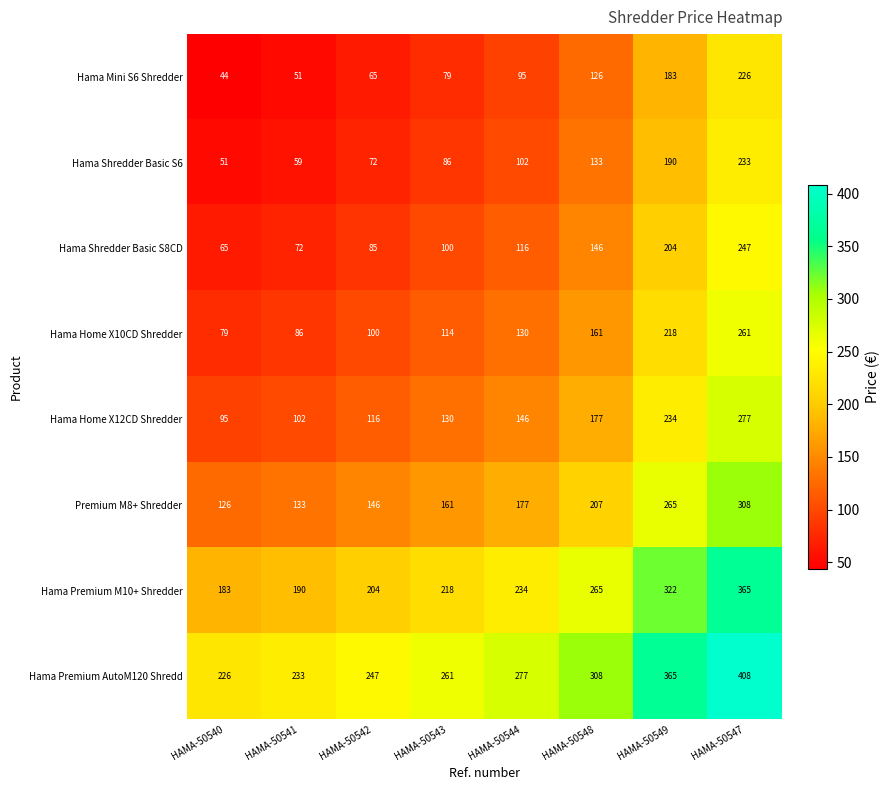

What is the difference between the maximum and minimum values in the Hama Home X12CD Shredder series?

182